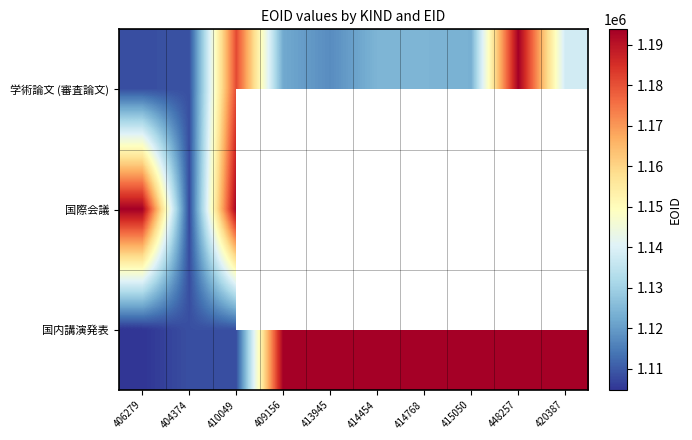

Where is 学術論文 (審査論文) nearest to the value 1151111?

420387